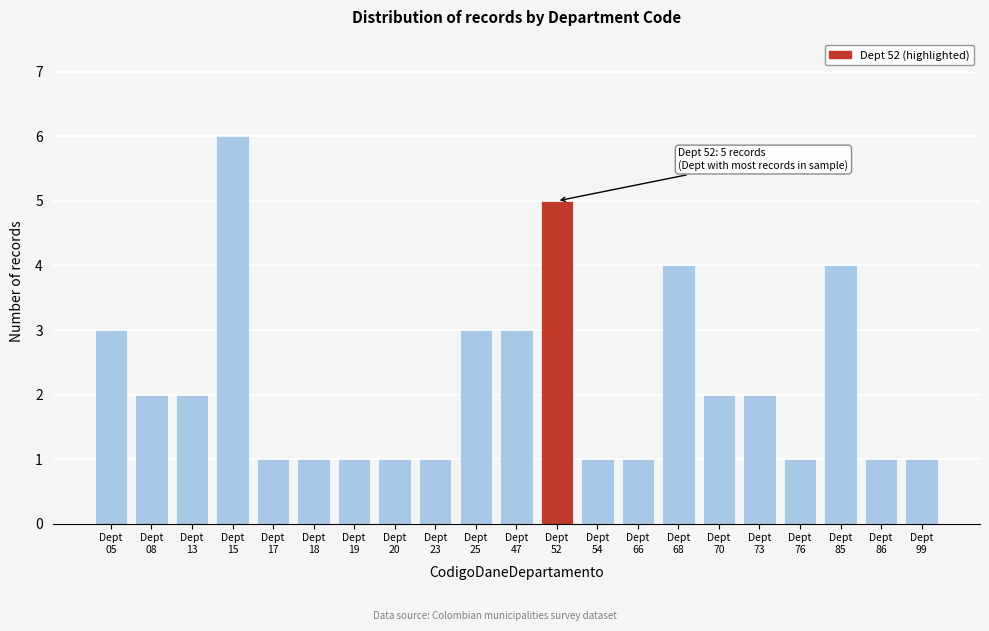

Reading left to right, what are all the values shown in this chart?

3	2	2	6	1	1	1	1	1	3	3	5	1	1	4	2	2	1	4	1	1